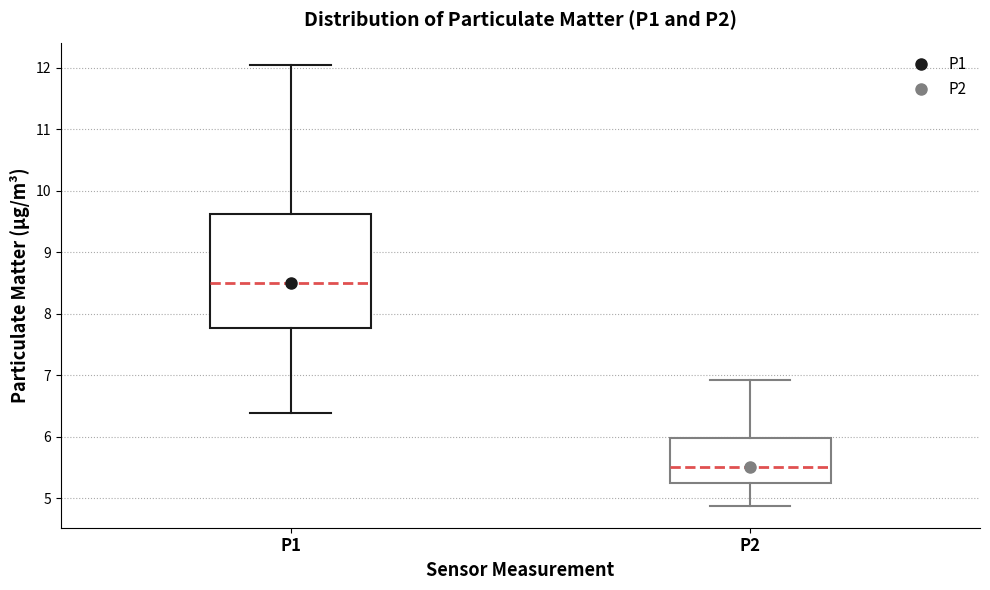

Reading left to right, transcribe this box plot: for each box, give where its median line is, the range the box spans, and where its two whiskers end, as read against the y-axis. The values are not printed on the chart, so give them approximately, as read against the axis.

P1: median 8.5, box 7.8 to 9.6, whiskers 6.4 to 12.1
P2: median 5.5, box 5.2 to 6.0, whiskers 4.9 to 6.9